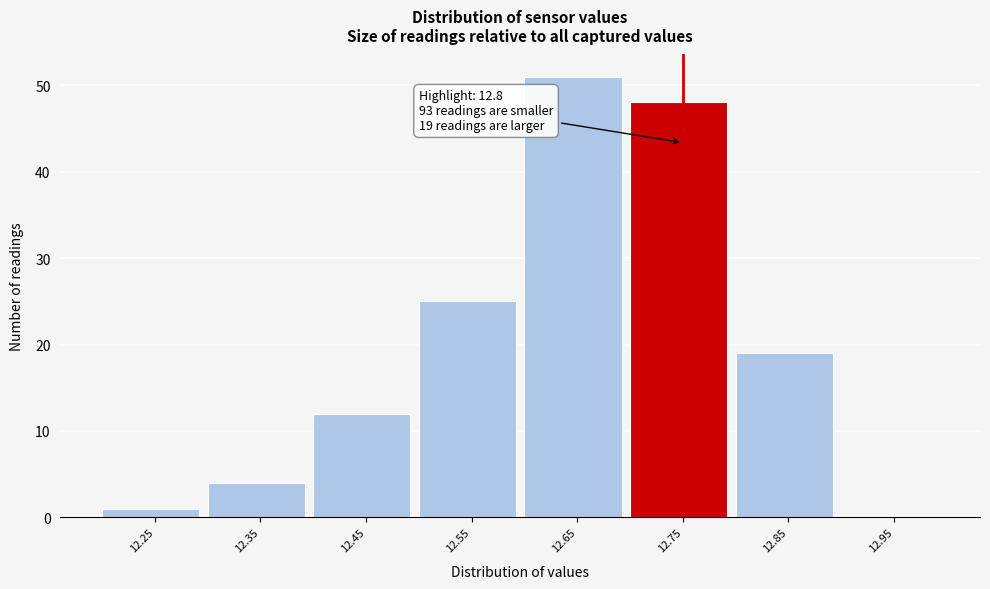

Reading left to right, list all the values displayed in this chart.

12.25=1	12.35=4	12.45=12	12.55=25	12.65=51	12.75=48	12.85=19	12.95=0